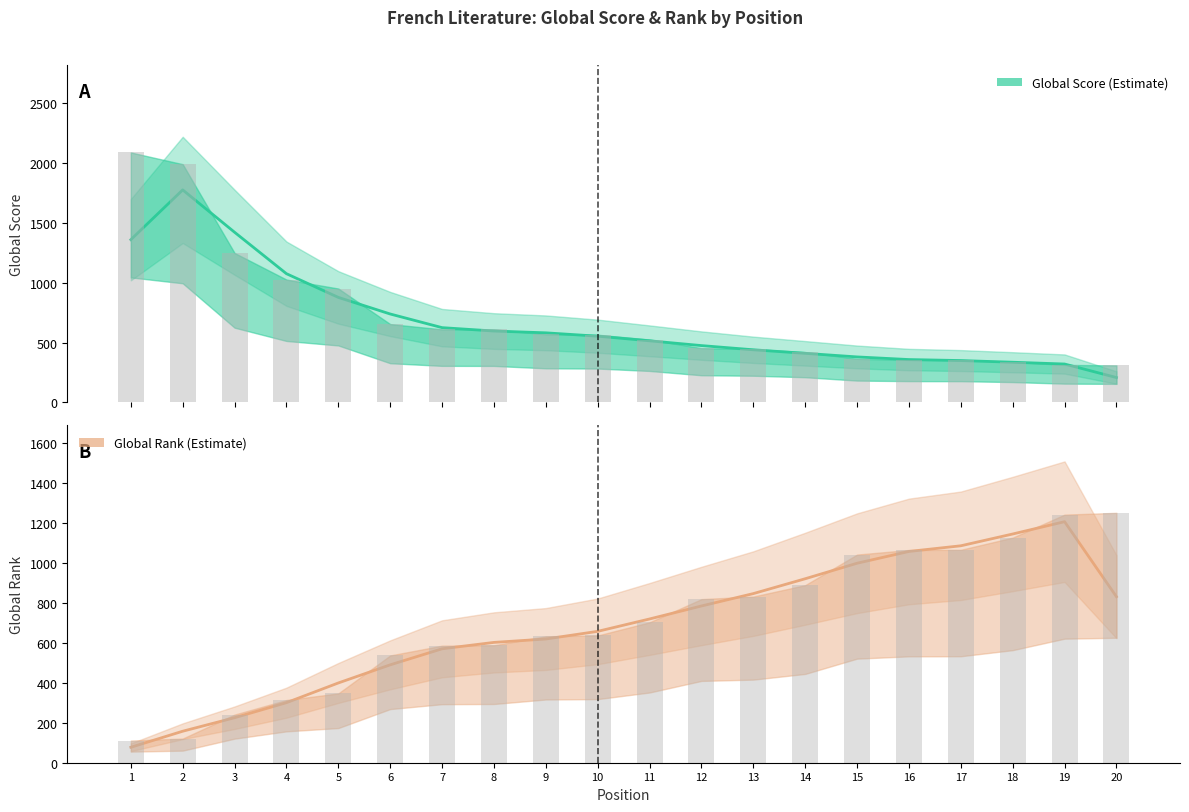

At how many categories does at least one series exceed 1132?

5